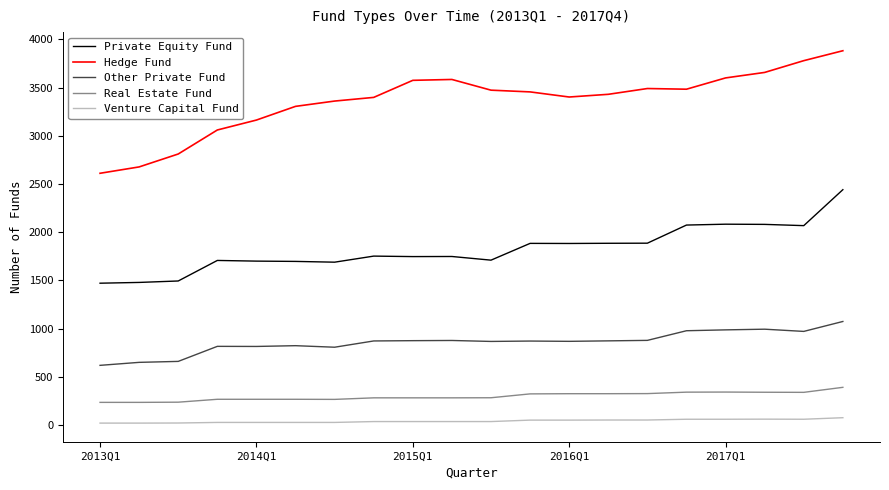

How many lines are shown in the chart?

5